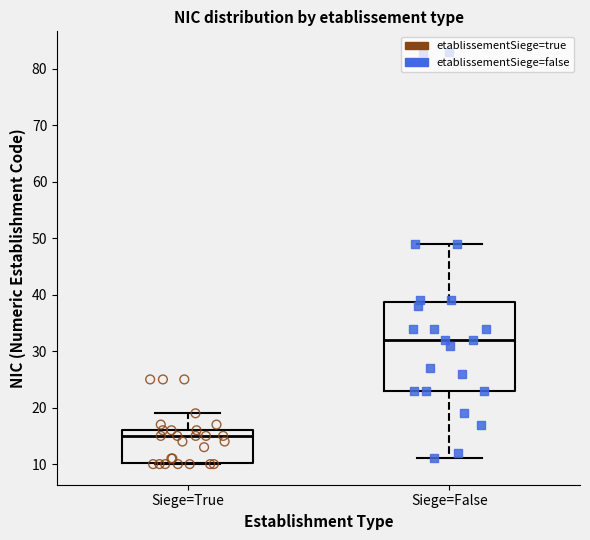

Which box's median line is the highest?

Siege=False